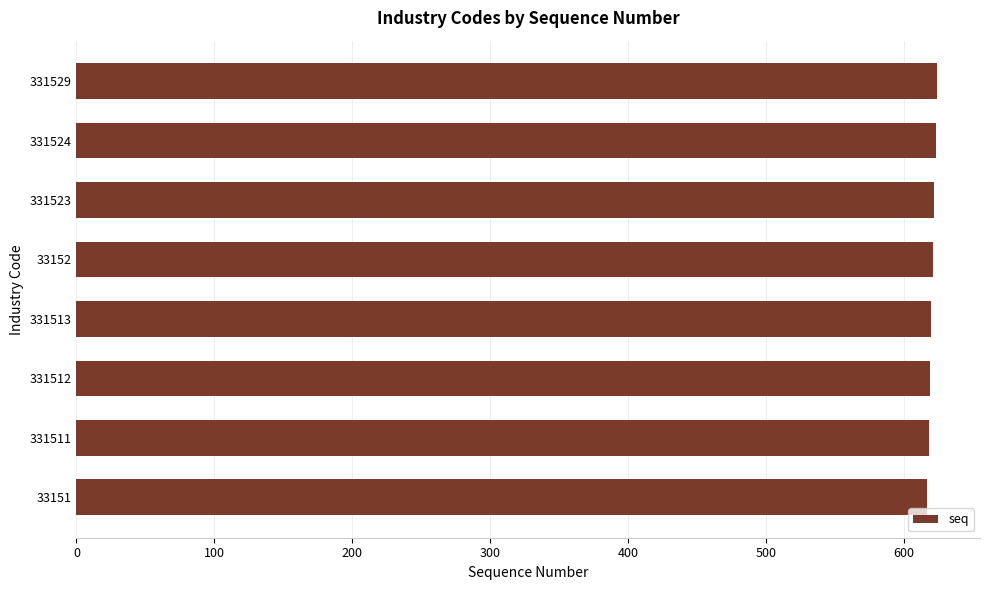

What is the sum of the values at 331512 and 331513?

1239